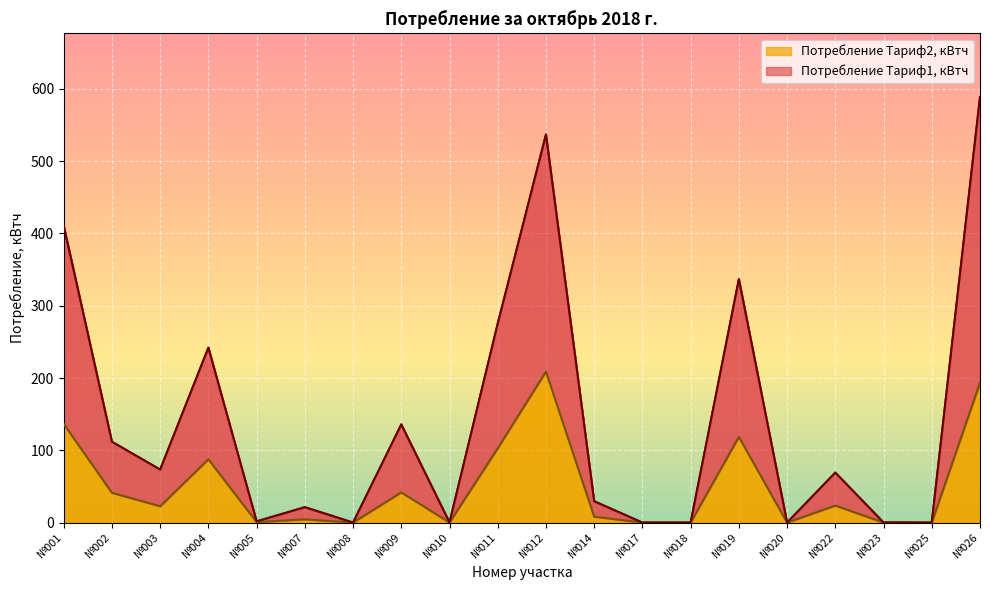

Reading left to right, what are all the values shown in this chart?

Потребление Тариф1, кВтч: 410.6	111.8	73.3	242.0	1.7	21.3	0.0	135.8	0.1	275.3	536.7	29.5	0.0	0.0	336.7	0.0	69.2	0.1	0.0	588.3
Потребление Тариф2, кВтч: 136.5	41.2	22.6	87.5	0.7	4.5	0.0	41.8	0.0	102.8	208.8	8.2	0.0	0.0	118.5	0.0	23.5	0.0	0.0	193.5